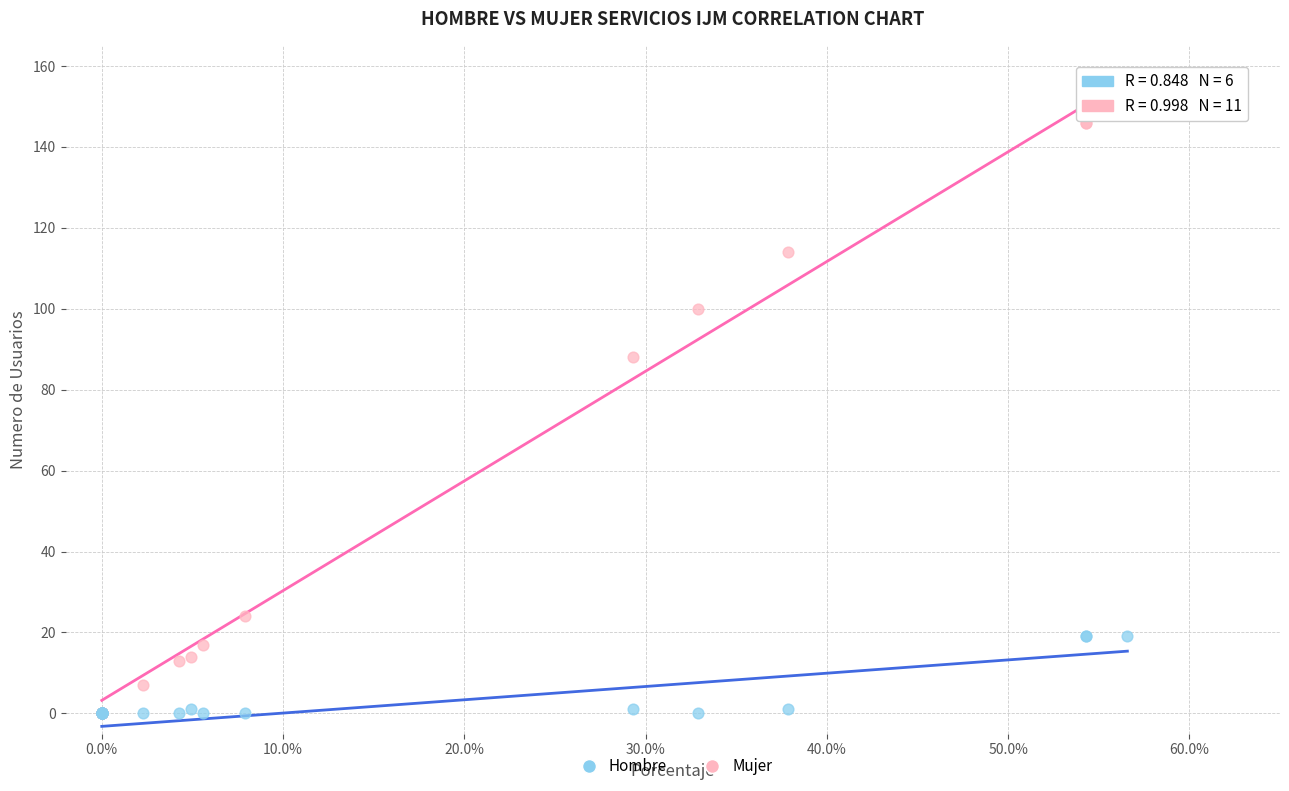

Which series has the widest spread of Y values?

Mujer